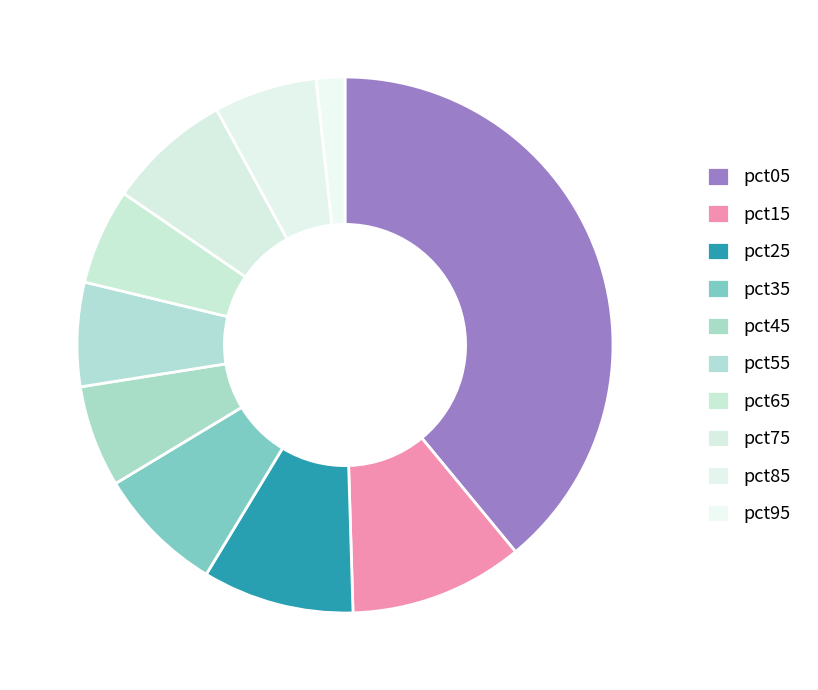

What percentage is NOT represented by pct85?

93.8%